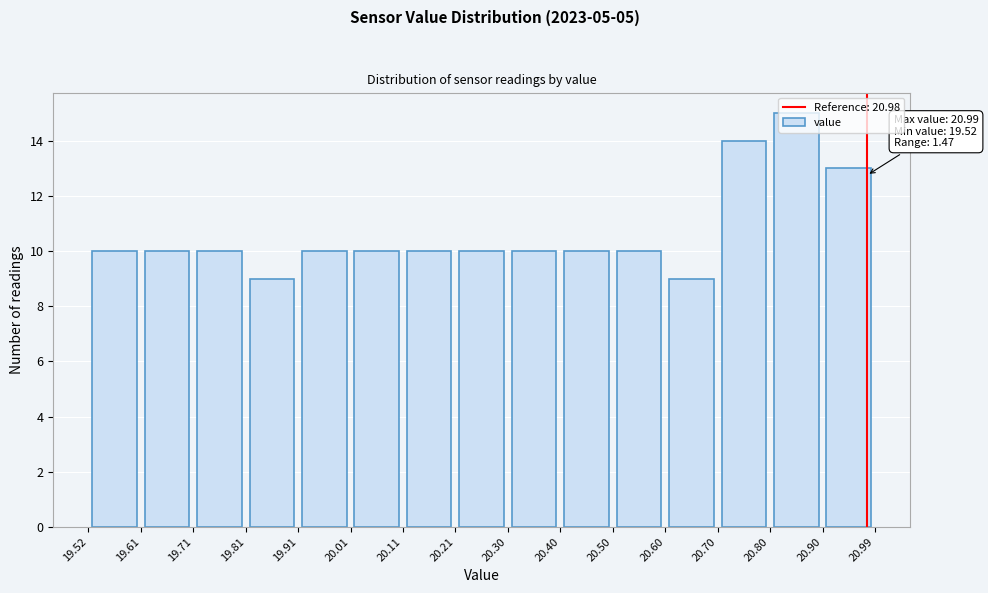

Which range on the x-axis has the tallest bar?

20.80 to 20.90